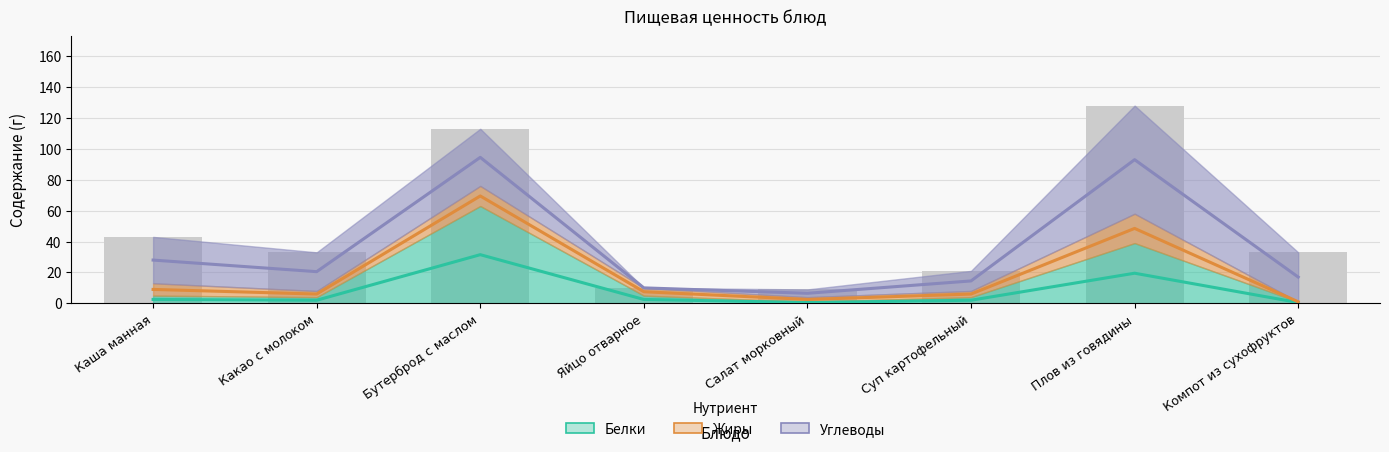

What is the label of the 3rd bar from the right?

Суп картофельный